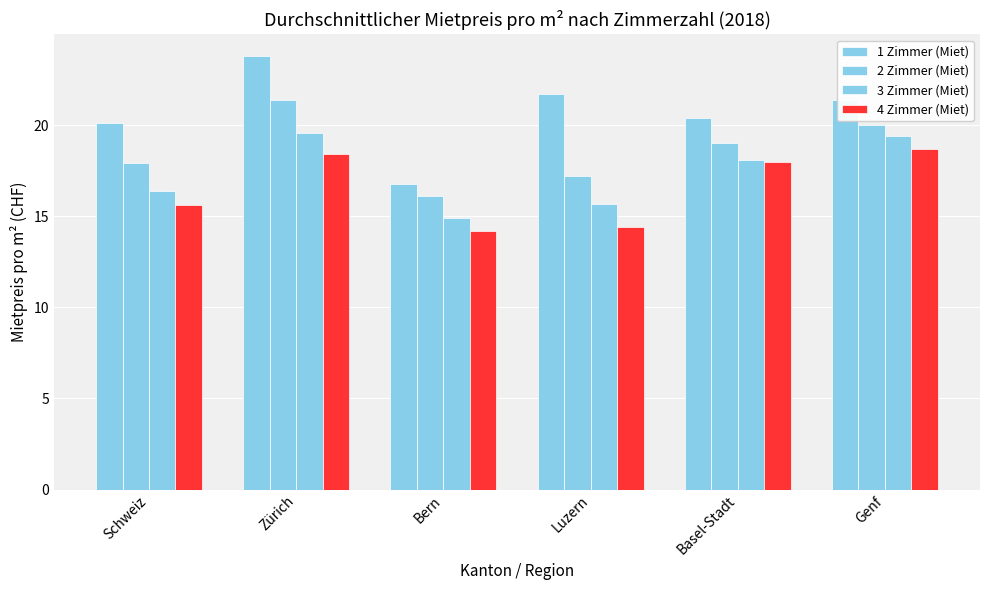

What is the label of the 4th bar from the right?

Bern